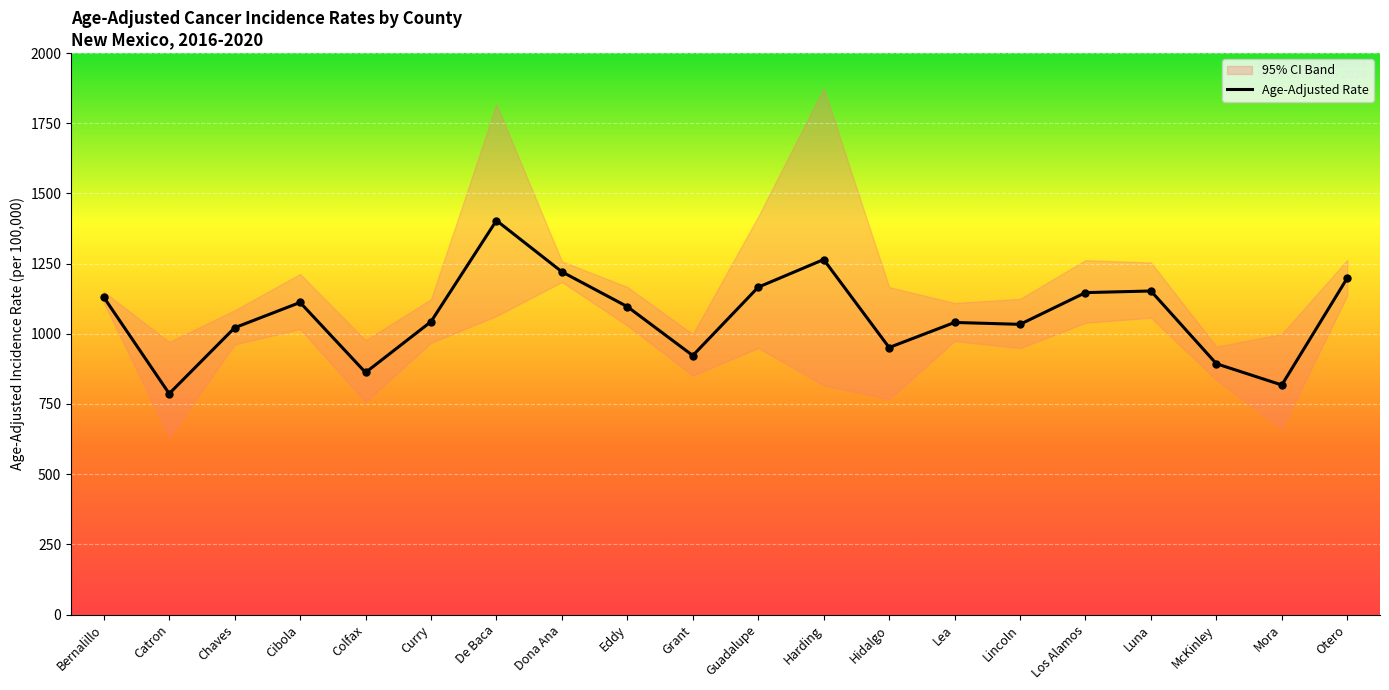

What is the ratio of the value at Luna to the value at Grant?

1.2